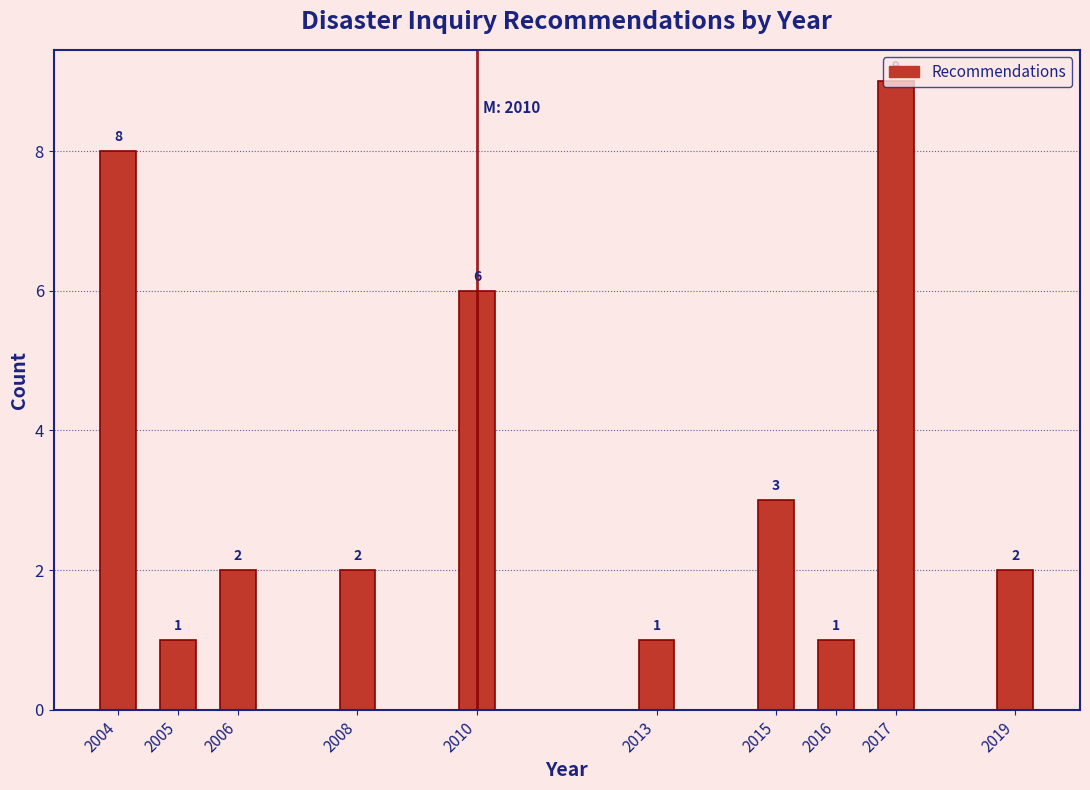

Which category has the highest value across all series?

2017